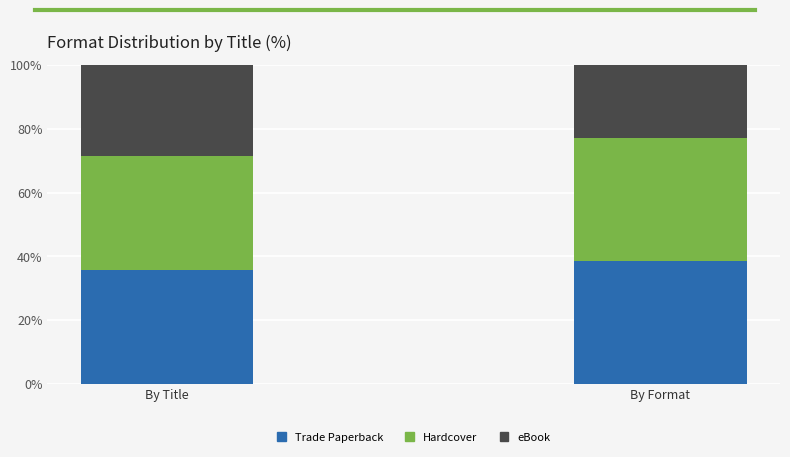

What is the maximum value for Trade Paperback?

38.5